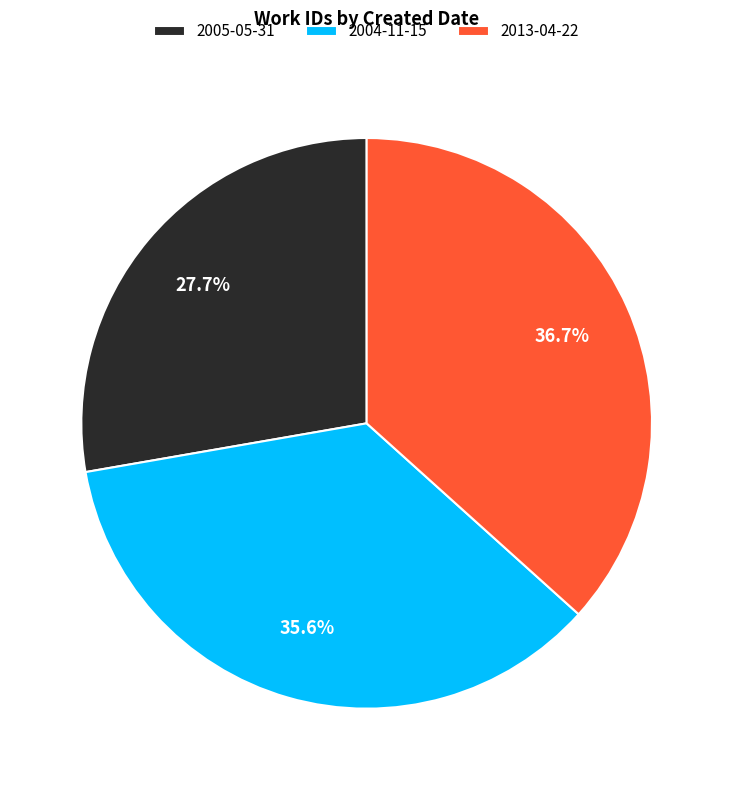

Does 2013-04-22 represent more than half of the total?

No